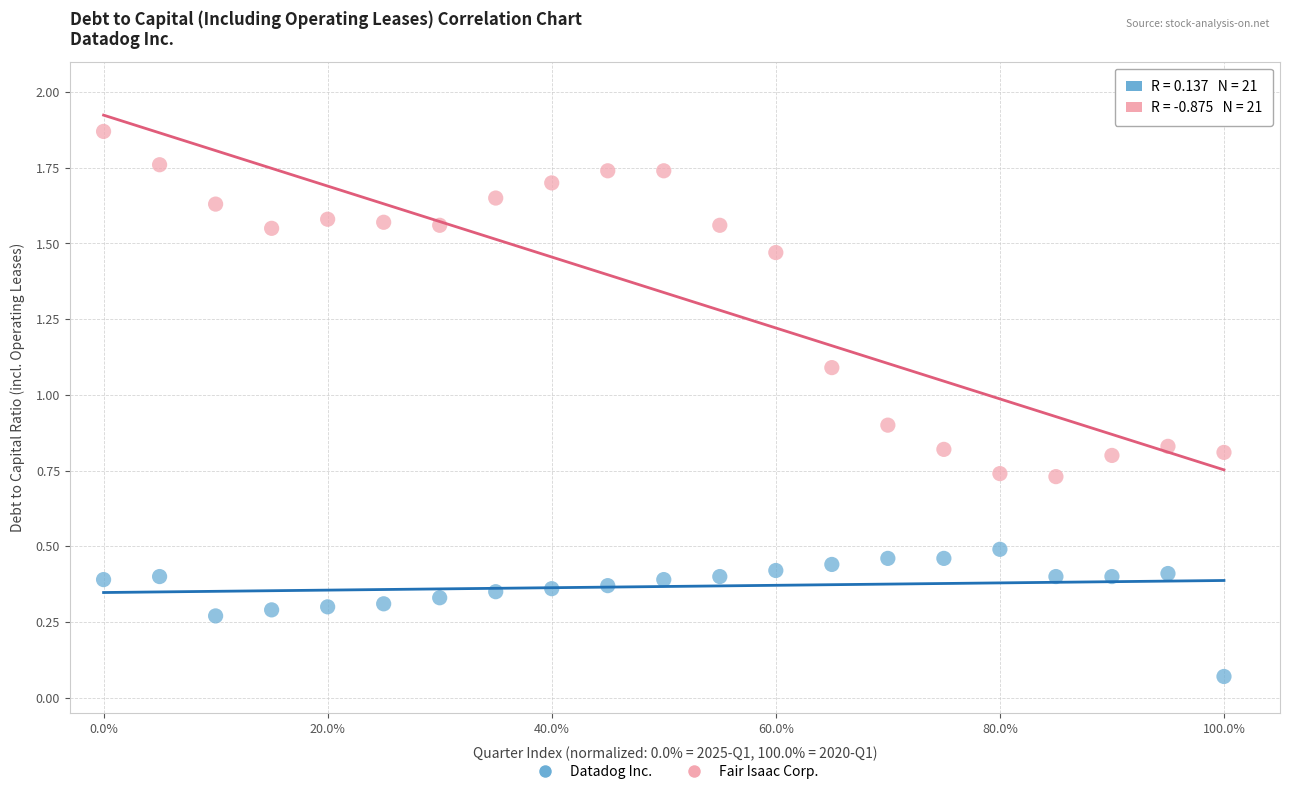

What are all the series names shown in the legend?

Datadog Inc., Fair Isaac Corp.